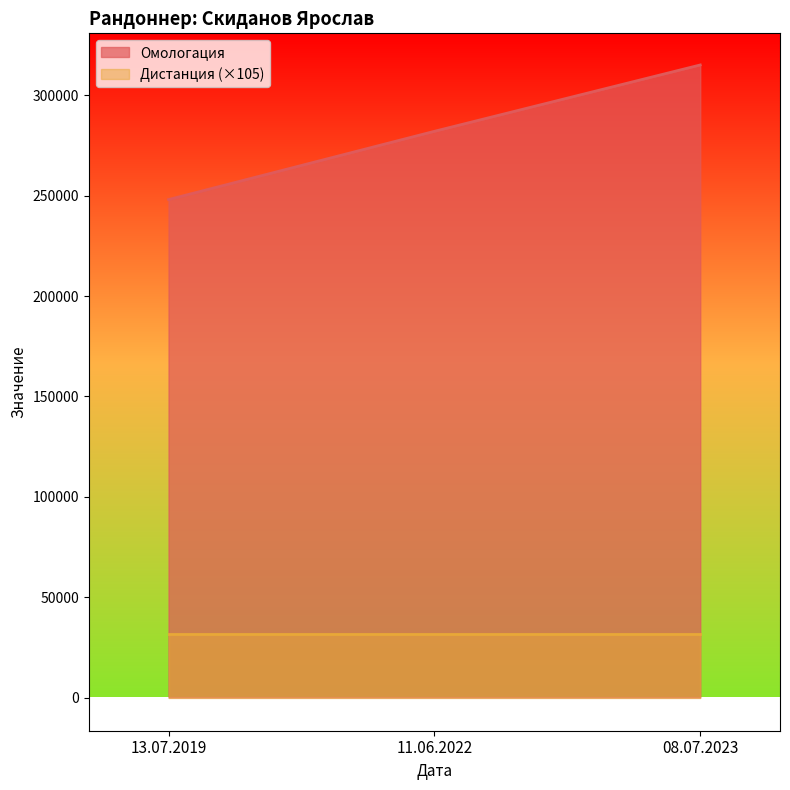

Which label corresponds to the largest value in the chart?

08.07.2023